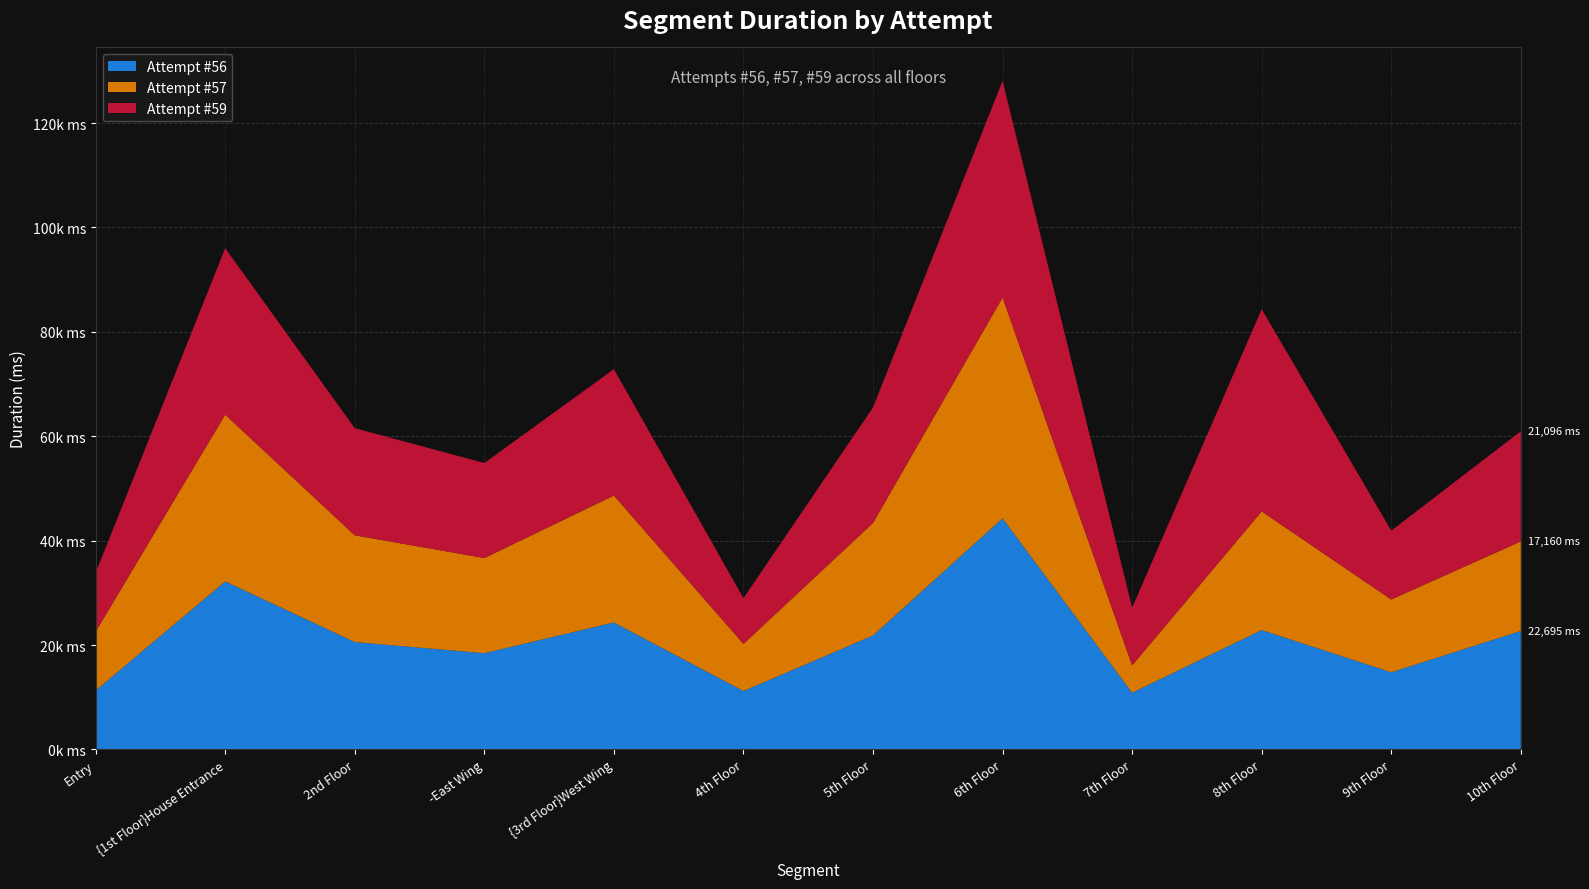

Reading left to right, extract all data points from this chart.

Attempt #56: 11292	32185	20576	18437	24324	11195	21824	44274	10866	22871	14781	22695
Attempt #57: 11270	31946	20450	18227	24318	9023	21566	42303	5228	22730	13945	17160
Attempt #59: 11280	31892	20516	18201	24200	8752	22125	41493	11053	38736	13186	21096